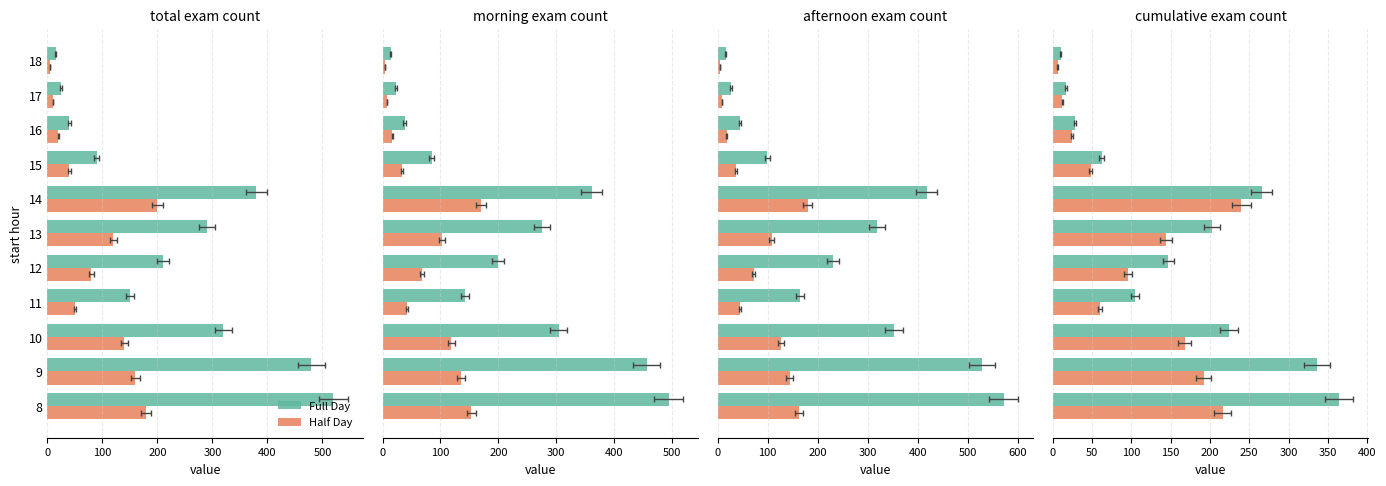

How many bars are there in total?

22